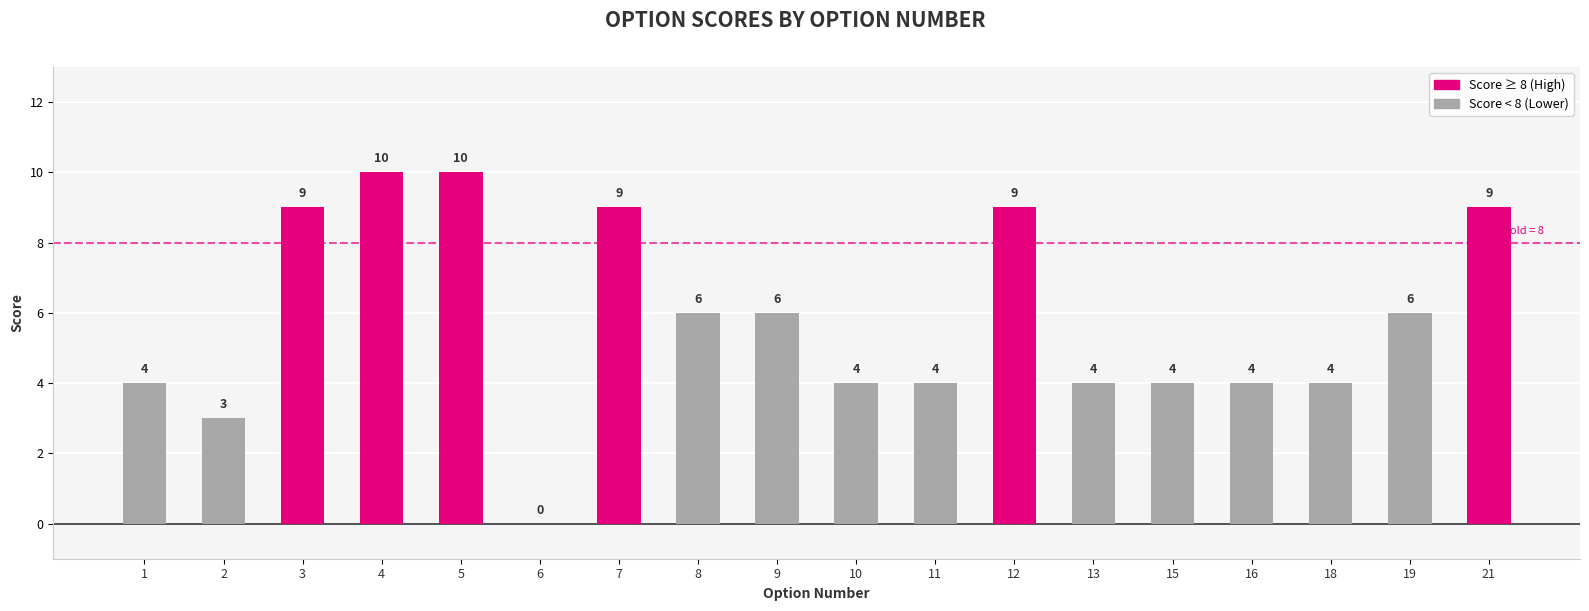

The chart shows a value of 9 at 21. True or false?

True